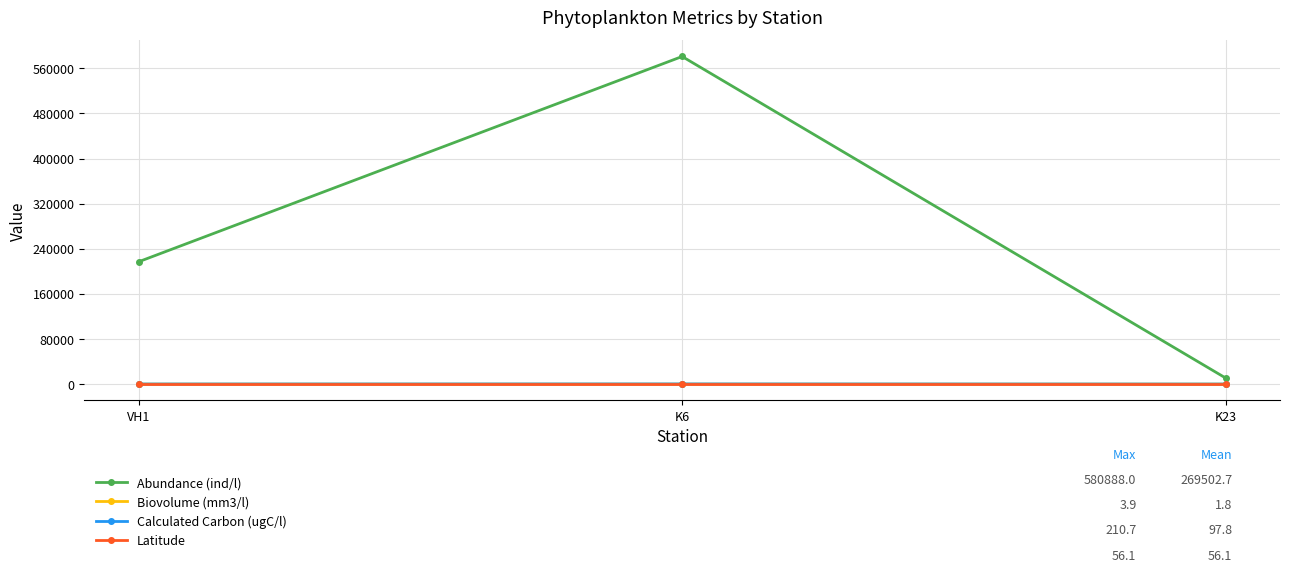

At which category is the sum across all series the highest?

K6